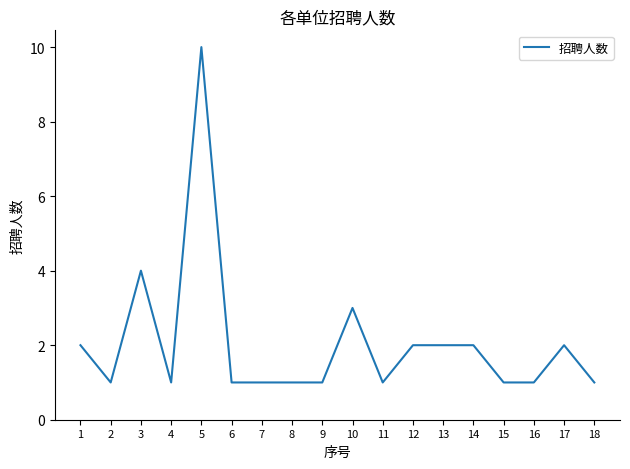

Which has a higher value, 6 or 5?

5